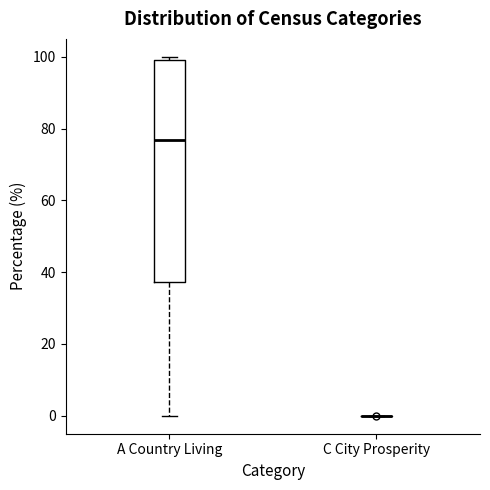

Reading left to right, read every box against the y-axis: the position of its median line, the range the box covers, and the ends of its whiskers. The values are not printed on the chart, so give them approximately, as read against the axis.

A Country Living: median 76, box 38 to 100, whiskers 0 to 100 (just above the box's upper edge)
C City Prosperity: box collapsed to a line at 0, whiskers 0 to 0